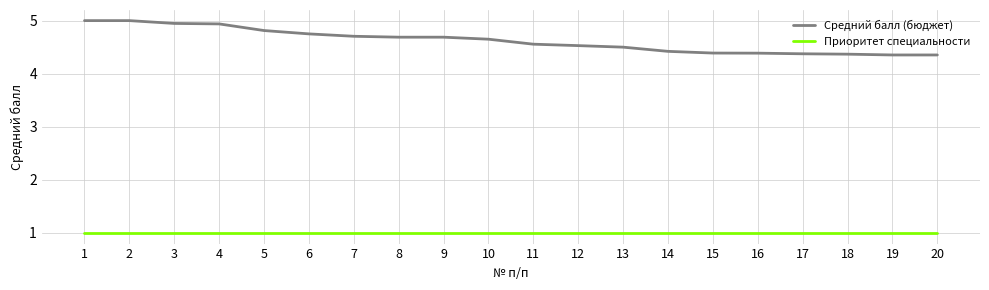

What is the minimum value shown in the chart?

1.0